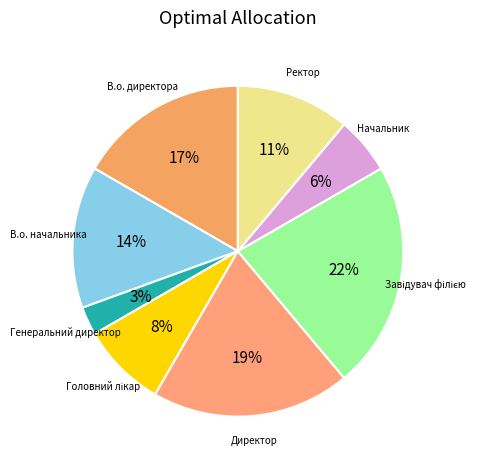

How many segments does this pie chart have?

8